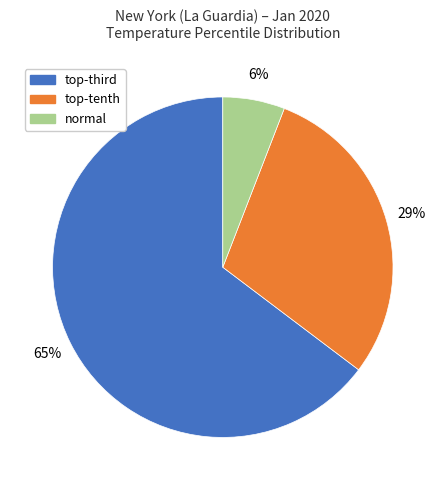

Rank the categories by value from highest to lowest.

top-third, top-tenth, normal